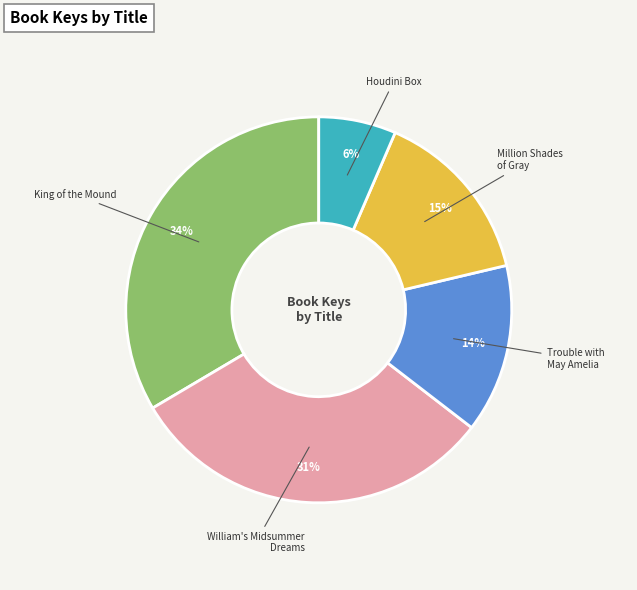

Is there any slice that represents more than half of the pie?

No